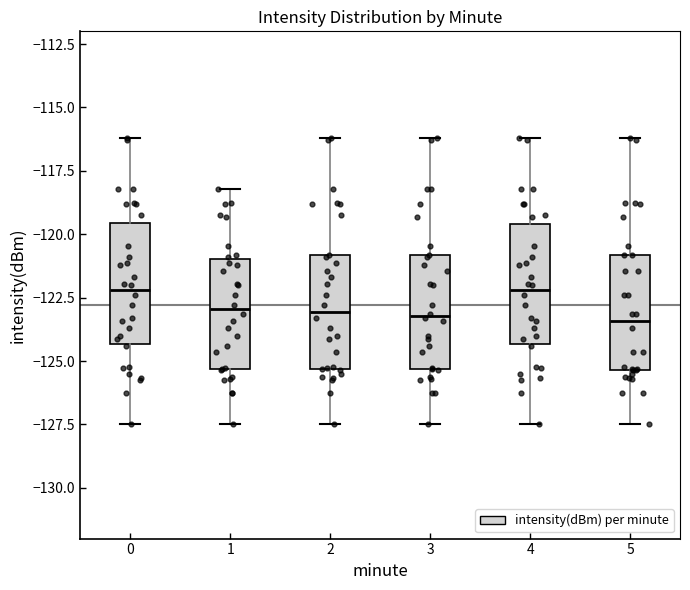

Where does the upper whisker of the box at x = 3 end on the y-axis? The values are not printed on the chart, so give them approximately, as read against the axis.

-116.0